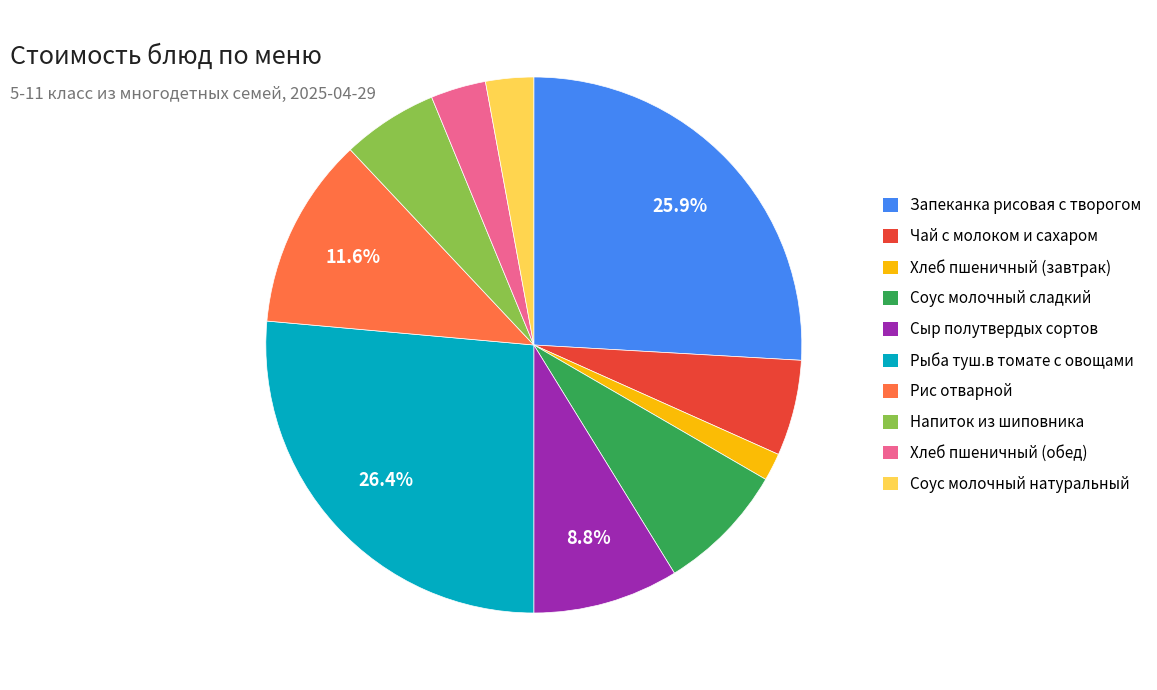

To the nearest percent, what is the average slice percentage?

10%